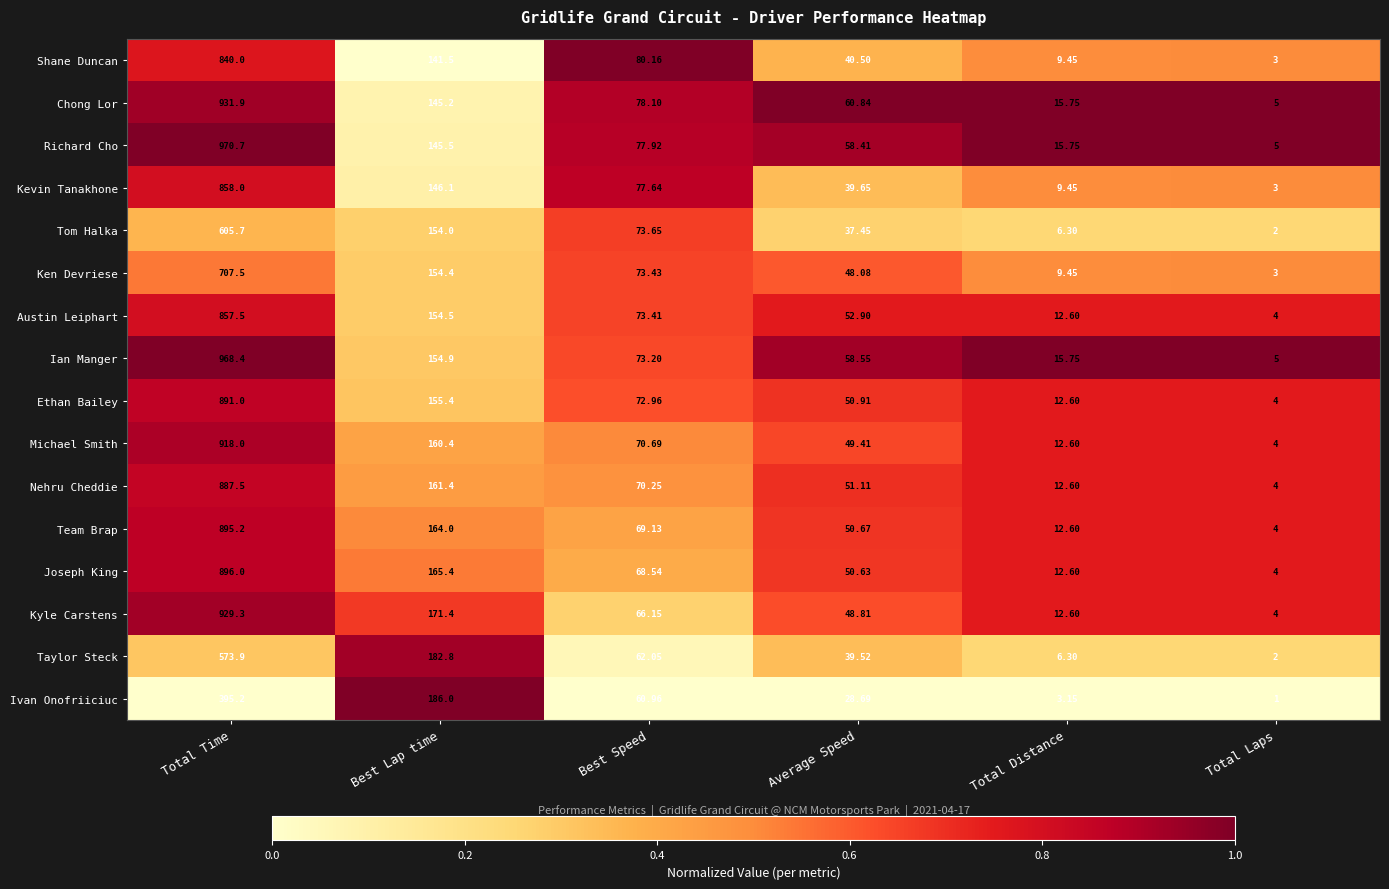

Between Best Speed and Average Speed, which series saw the biggest shift?

Shane Duncan